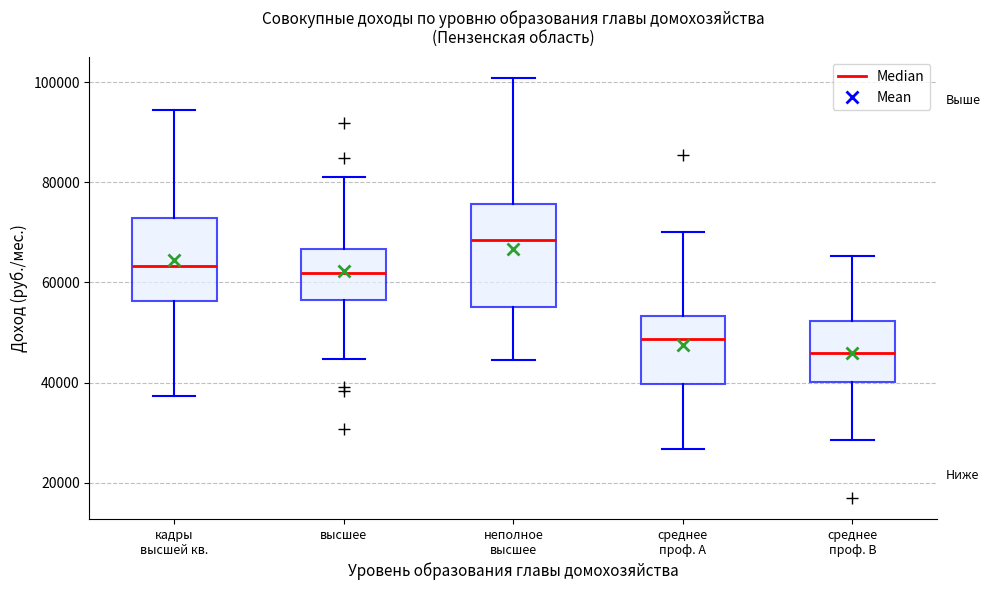

Reading left to right, transcribe this box plot: for each box, give where its median line is, the range the box spans, and where its two whiskers end, as read against the y-axis. The values are not printed on the chart, so give them approximately, as read against the axis.

кадры высшей кв.: median 64000, box 56000 to 72000, whiskers 38000 to 94000
высшее: median 62000, box 56000 to 66000, whiskers 44000 to 82000
неполное высшее: median 68000, box 56000 to 76000, whiskers 44000 to 100000
среднее проф. A: median 48000, box 40000 to 54000, whiskers 26000 to 70000
среднее проф. B: median 46000, box 40000 to 52000, whiskers 28000 to 66000